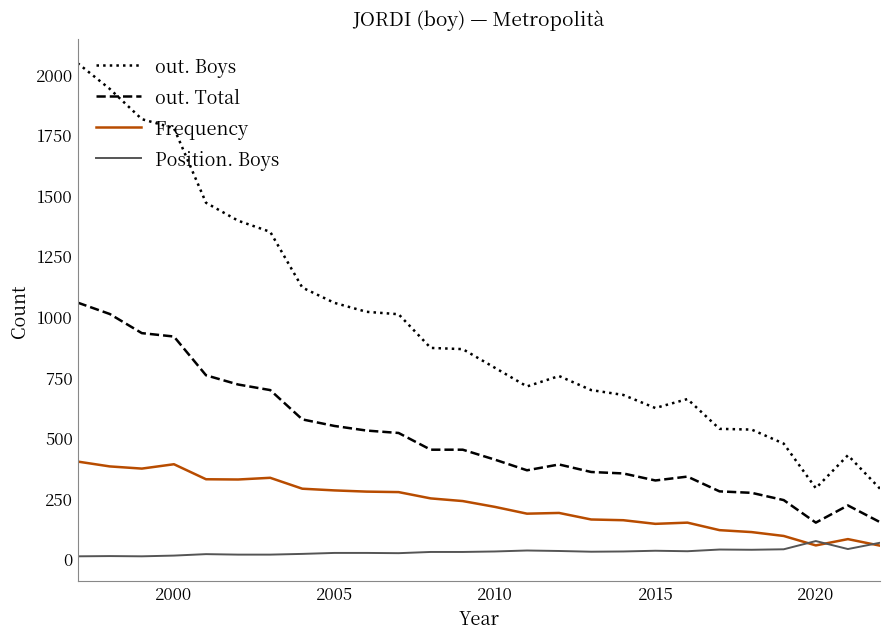

Rank the series by their average value, from lowest to highest.

Position. Boys, Frequency, out. Total, out. Boys